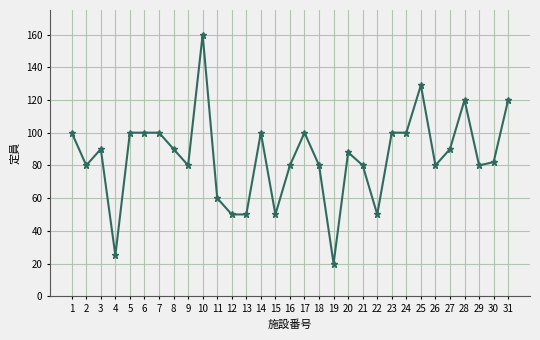

Reading right to left, what are all the values shown in this chart?

120	82	80	120	90	80	129	100	100	50	80	88	20	80	100	80	50	100	50	50	60	160	80	90	100	100	100	25	90	80	100